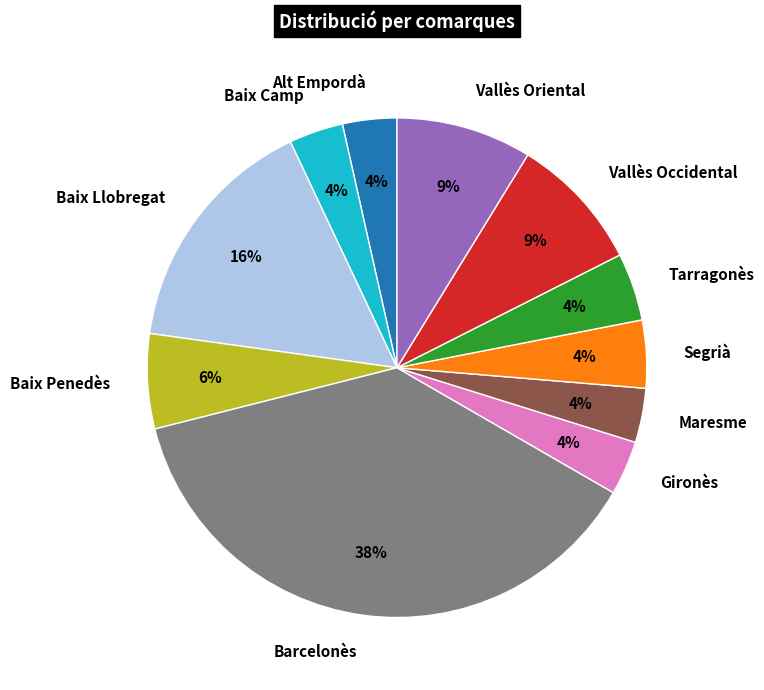

Which slice is the largest?

Barcelonès